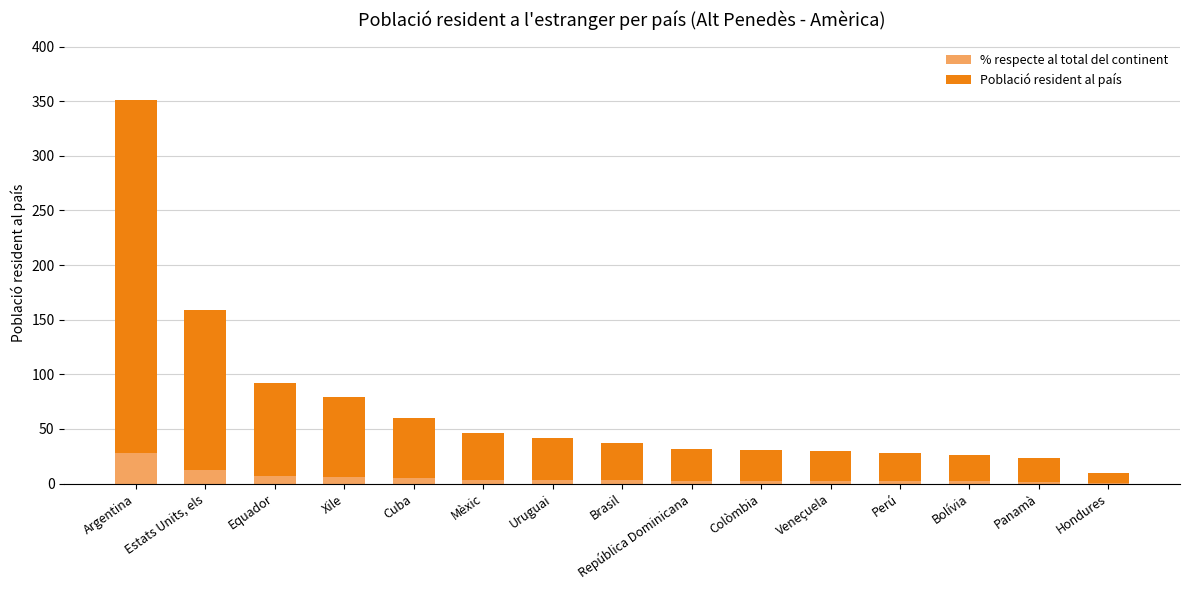

Are the bars grouped side by side (vs. stacked)?

No